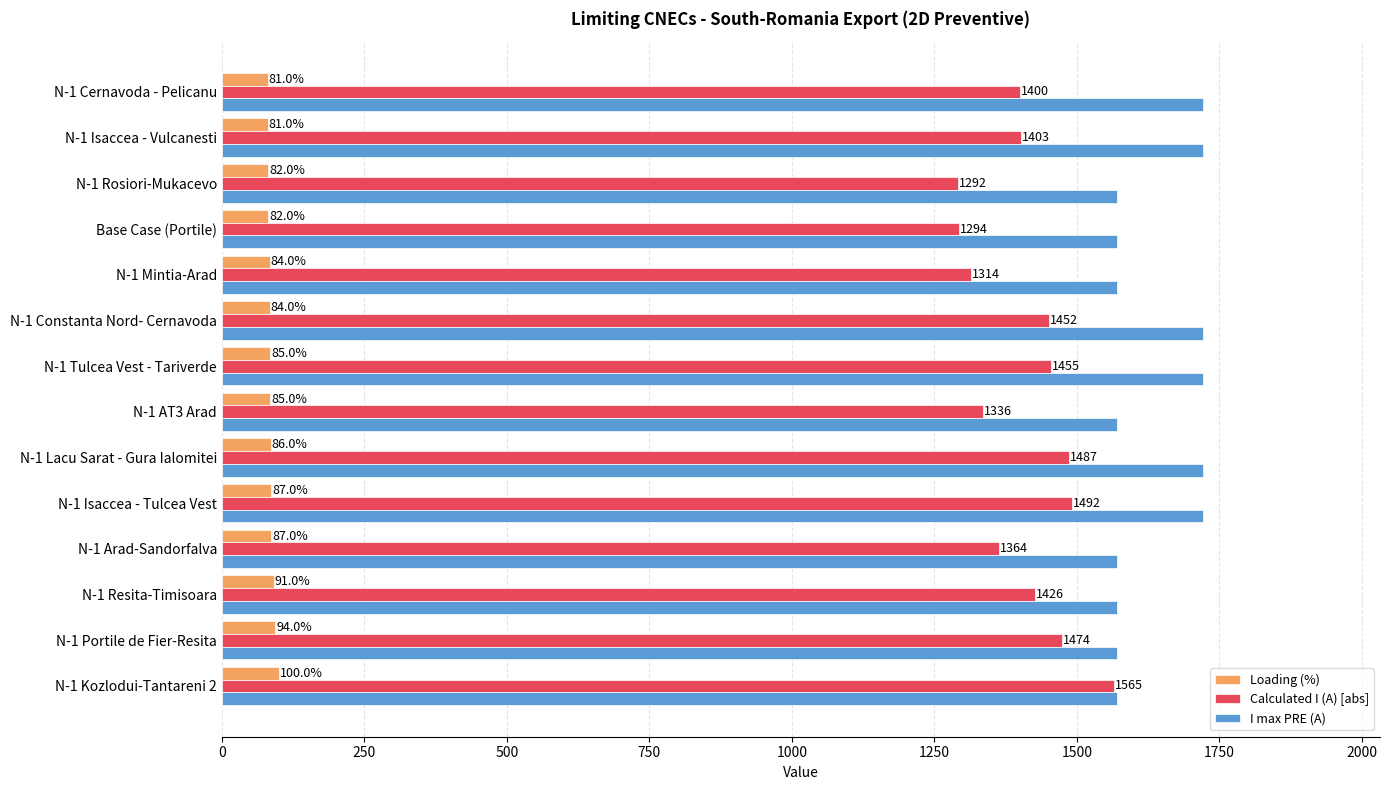

What are all the series names shown in the legend?

Loading (%), Calculated I (A) [abs], I max PRE (A)